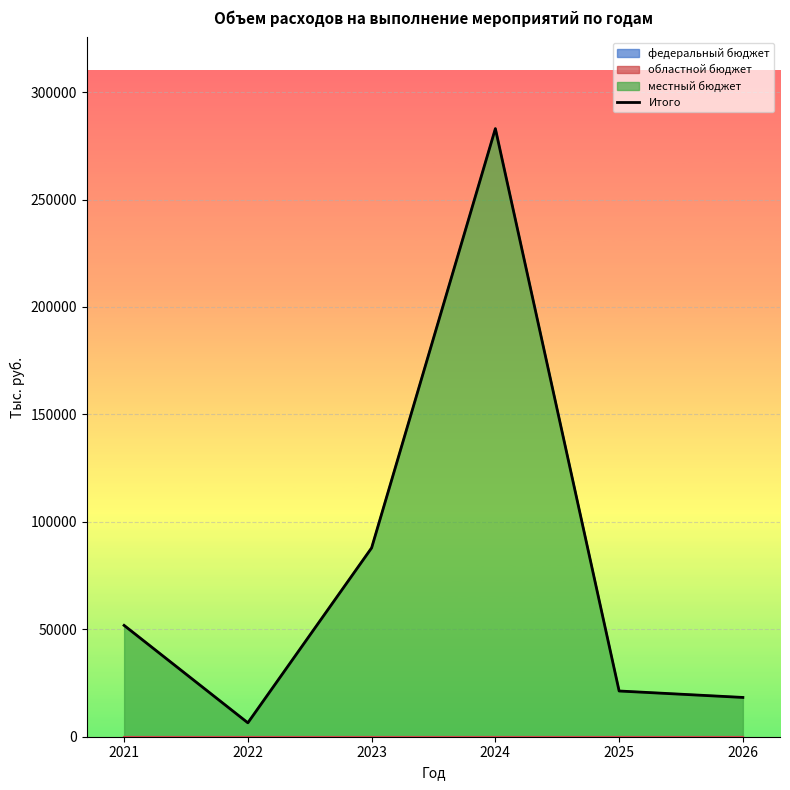

Is it true that the value at 2021 is 51814.6?

True